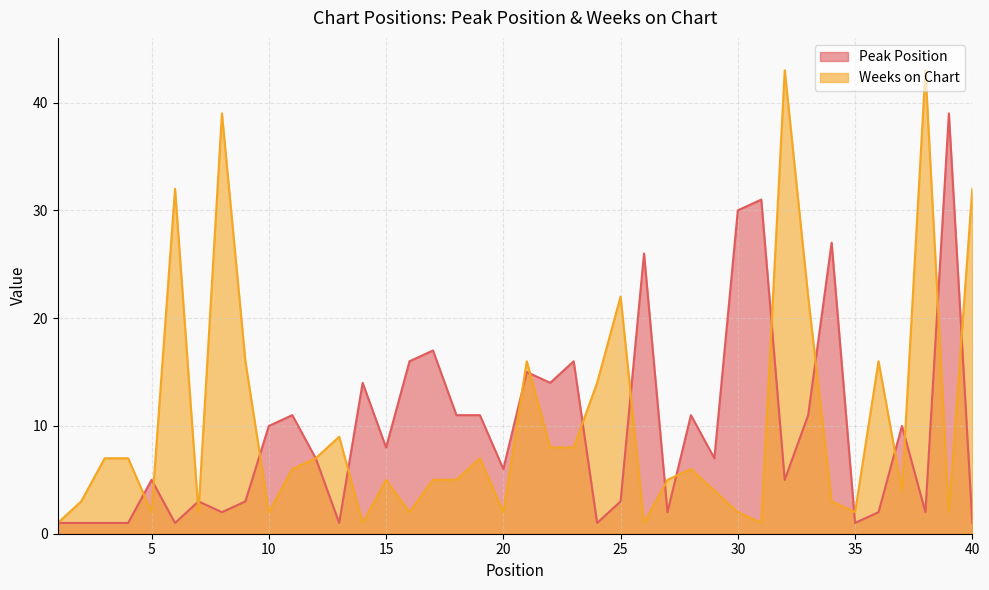

After their last crossing, which series has the higher values: Weeks on Chart or Peak Position?

Weeks on Chart